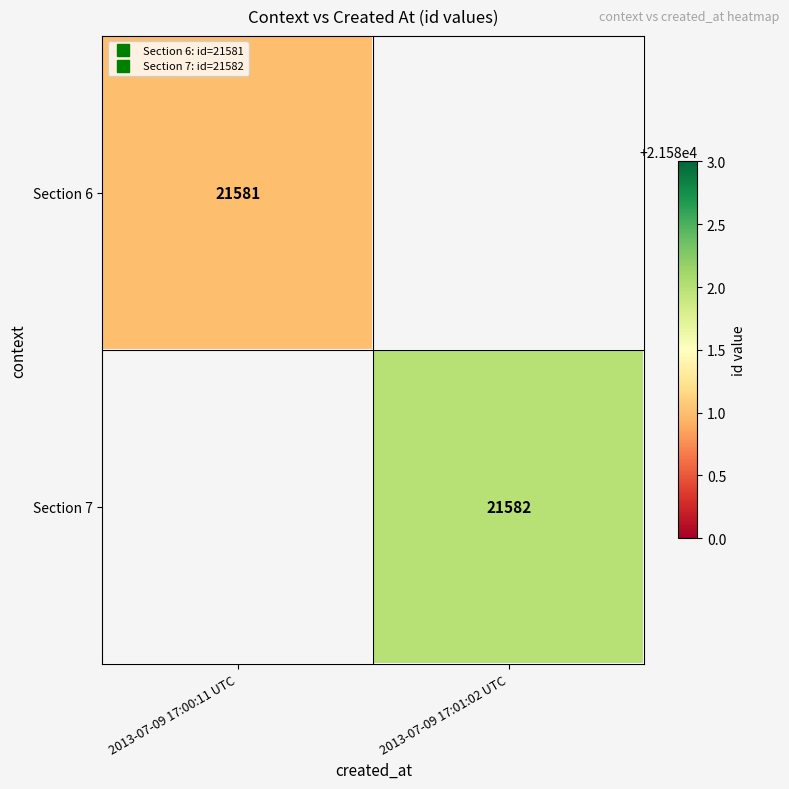

How many distinct data groups are displayed?

2